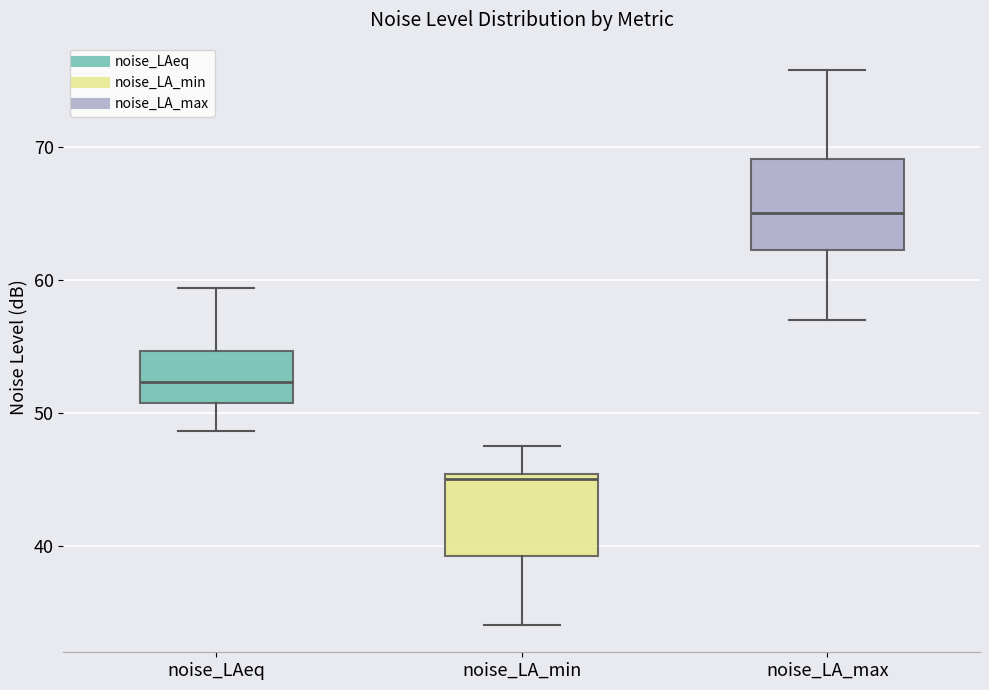

Reading left to right, read every box against the y-axis: the position of its median line, the range the box covers, and the ends of its whiskers. The values are not printed on the chart, so give them approximately, as read against the axis.

noise_LAeq: median 52, box 51 to 55, whiskers 49 to 59
noise_LA_min: median 45 (just below the box's upper edge), box 39 to 45, whiskers 34 to 48
noise_LA_max: median 65, box 62 to 69, whiskers 57 to 76